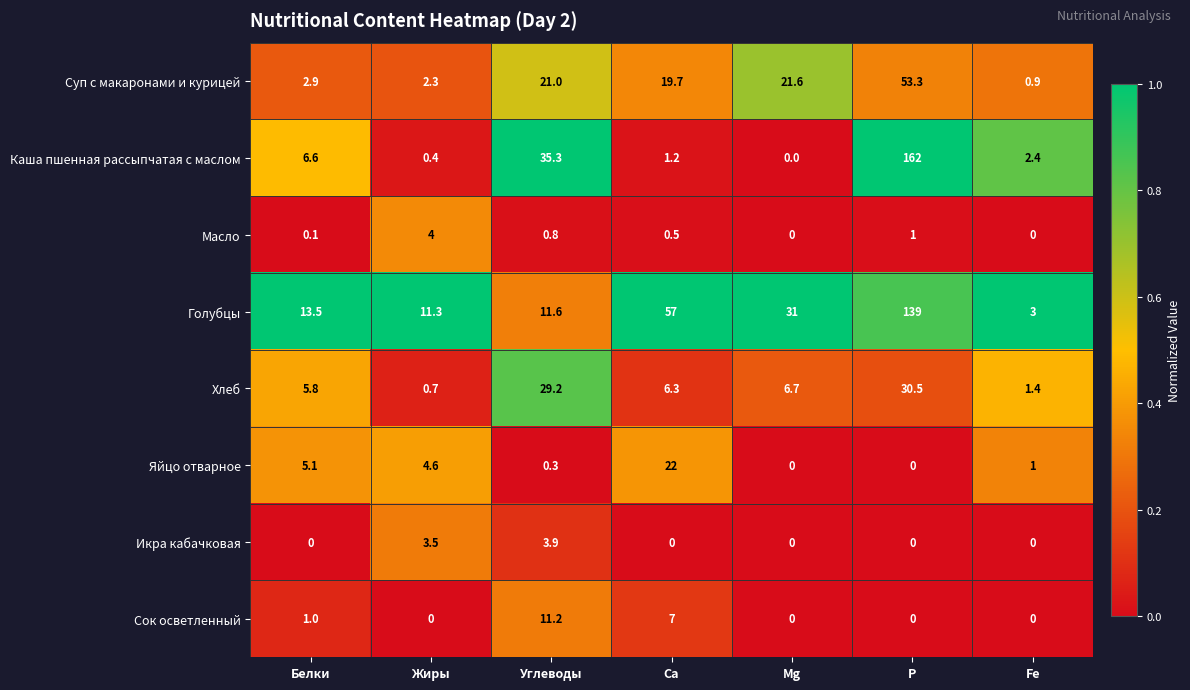

What is the sum of the Голубцы values at Mg and Са?

88.0